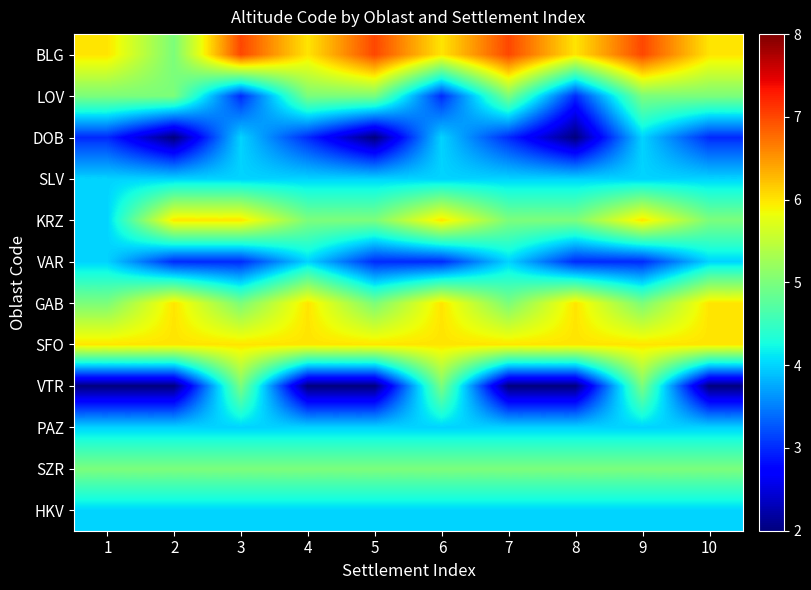

Reading left to right, what are all the values shown in this chart?

BLG: 1=6	2=5	3=7	4=6	5=7	6=6	7=7	8=6	9=7	10=6
LOV: 1=5	2=5	3=3	4=5	5=5	6=3	7=5	8=3	9=5	10=5
DOB: 1=3	2=2	3=4	4=3	5=2	6=4	7=3	8=2	9=4	10=3
SLV: 1=4	2=4	3=4	4=4	5=4	6=4	7=4	8=4	9=4	10=4
KRZ: 1=4	2=6	3=6	4=5	5=5	6=6	7=5	8=5	9=6	10=5
VAR: 1=4	2=3	3=3	4=4	5=3	6=3	7=4	8=3	9=3	10=4
GAB: 1=5	2=6	3=5	4=6	5=5	6=6	7=5	8=6	9=5	10=6
SFO: 1=6	2=6	3=6	4=6	5=6	6=6	7=6	8=6	9=6	10=6
VTR: 1=2	2=2	3=5	4=2	5=2	6=5	7=2	8=2	9=5	10=2
PAZ: 1=4	2=4	3=4	4=4	5=4	6=4	7=4	8=4	9=4	10=4
SZR: 1=5	2=5	3=5	4=5	5=5	6=5	7=5	8=5	9=5	10=5
HKV: 1=4	2=4	3=4	4=4	5=4	6=4	7=4	8=4	9=4	10=4